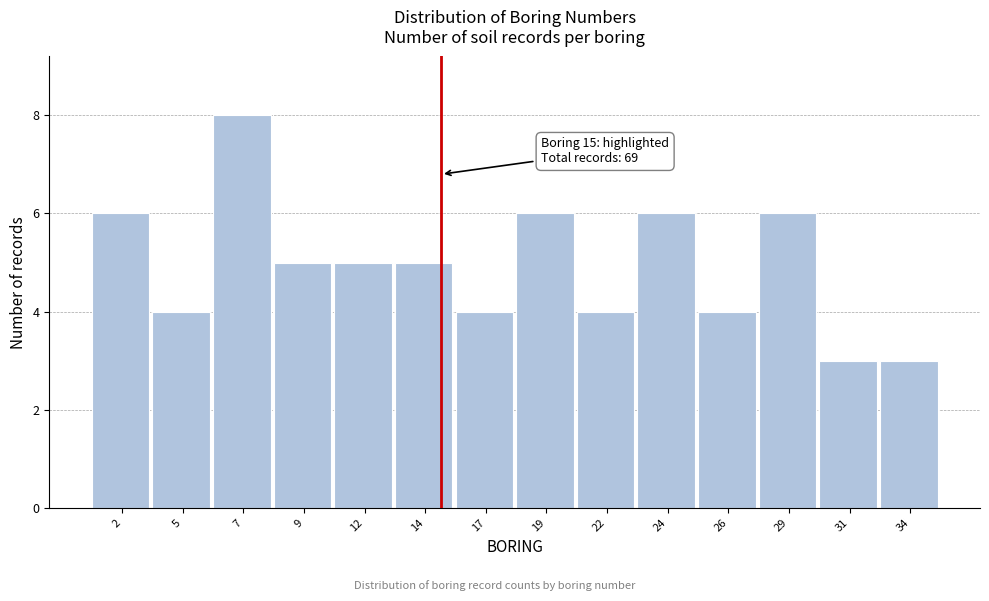

Reading left to right, extract all data points from this chart.

2=6	5=4	7=8	9=5	12=5	14=5	17=4	19=6	22=4	24=6	26=4	29=6	31=3	34=3